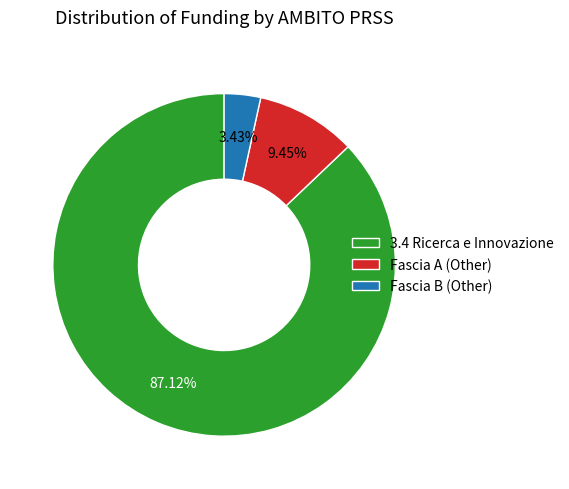

To the nearest percent, what is the difference between the largest and smallest slice percentages?

84%